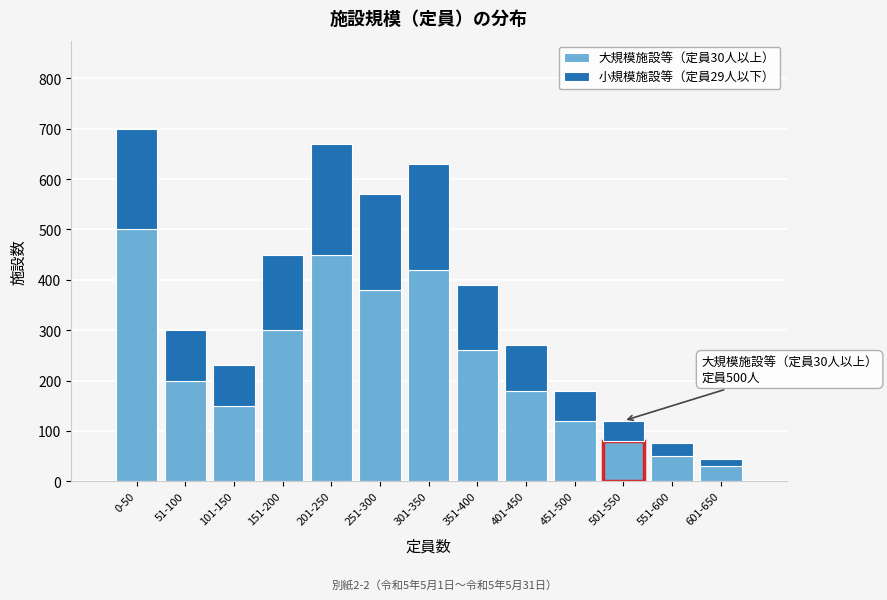

Reading left to right, what are the values for 大規模施設等（定員30人以上）?

0-50=500	51-100=200	101-150=150	151-200=300	201-250=450	251-300=380	301-350=420	351-400=260	401-450=180	451-500=120	501-550=80	551-600=50	601-650=30